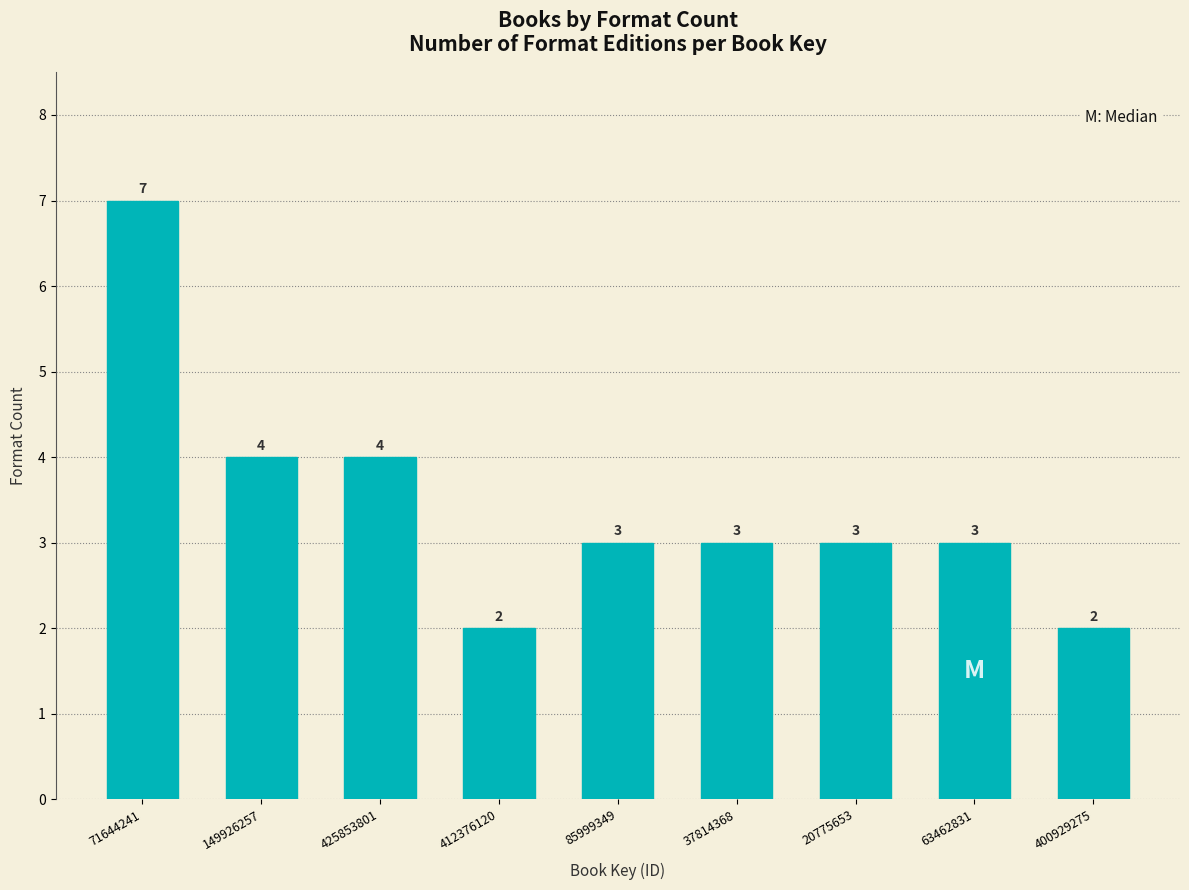

Reading left to right, list all the values displayed in this chart.

71644241=7	149926257=4	425853801=4	412376120=2	85999349=3	37814368=3	20775653=3	63462831=3	400929275=2